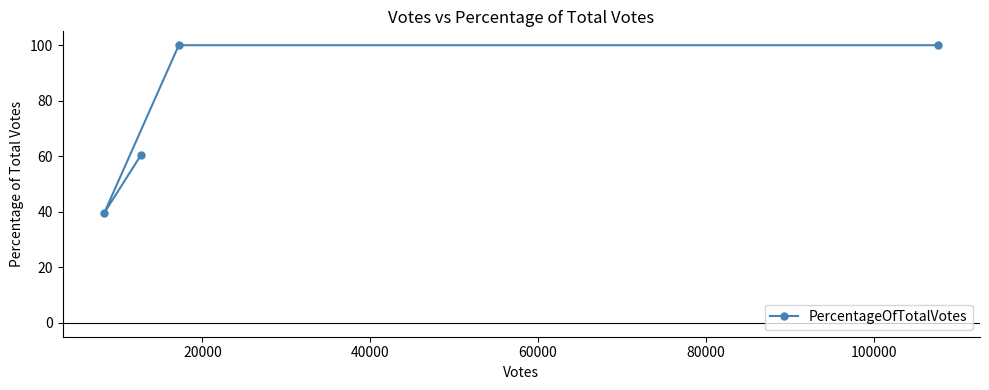

What is the maximum value shown in the chart?

100.0